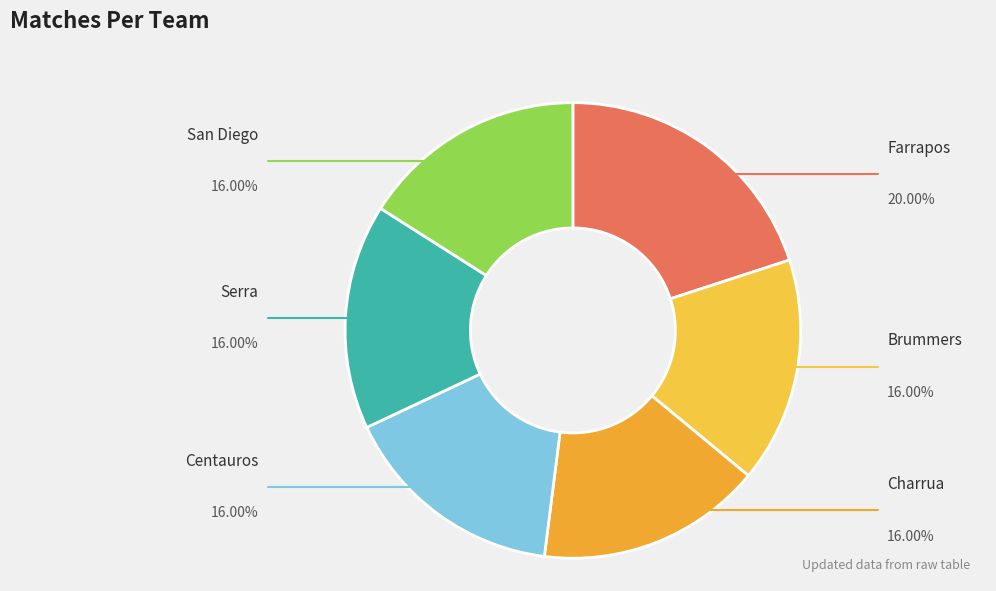

To the nearest percent, what percentage of the pie is Brummers?

16%